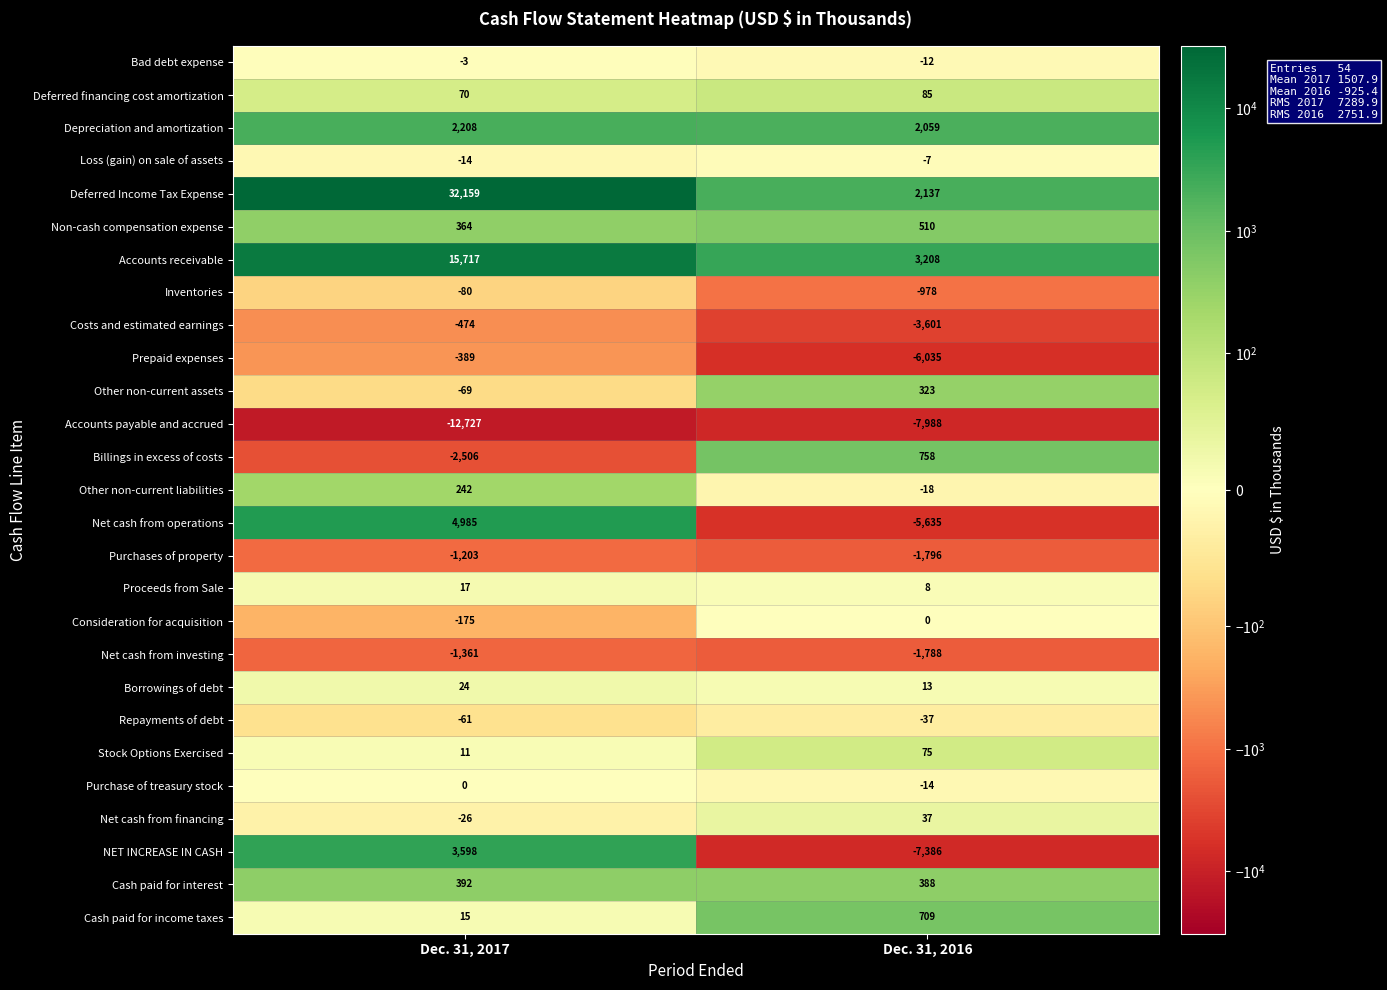

Where is Deferred financing cost amortization nearest to the value 77?

Dec. 31, 2017